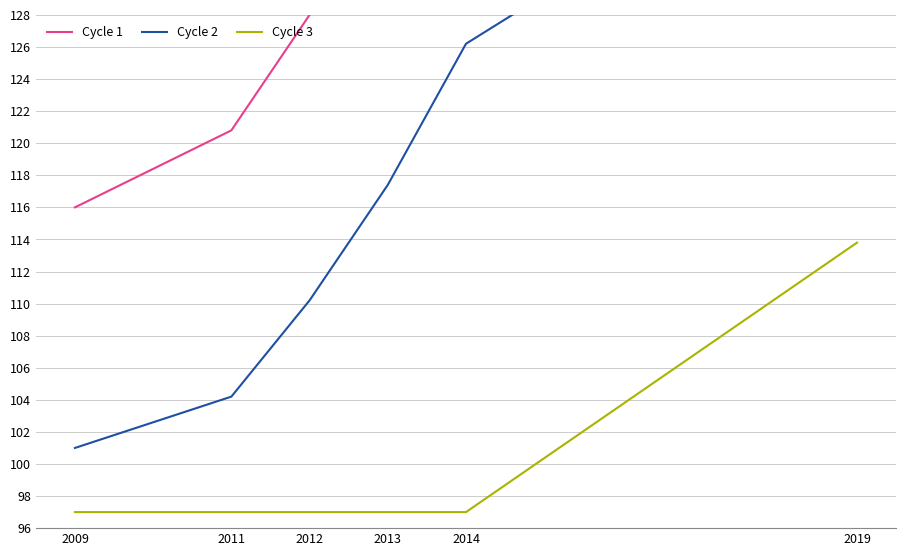

The Cycle 1 series shows 171.2 at 2011. True or false?

False